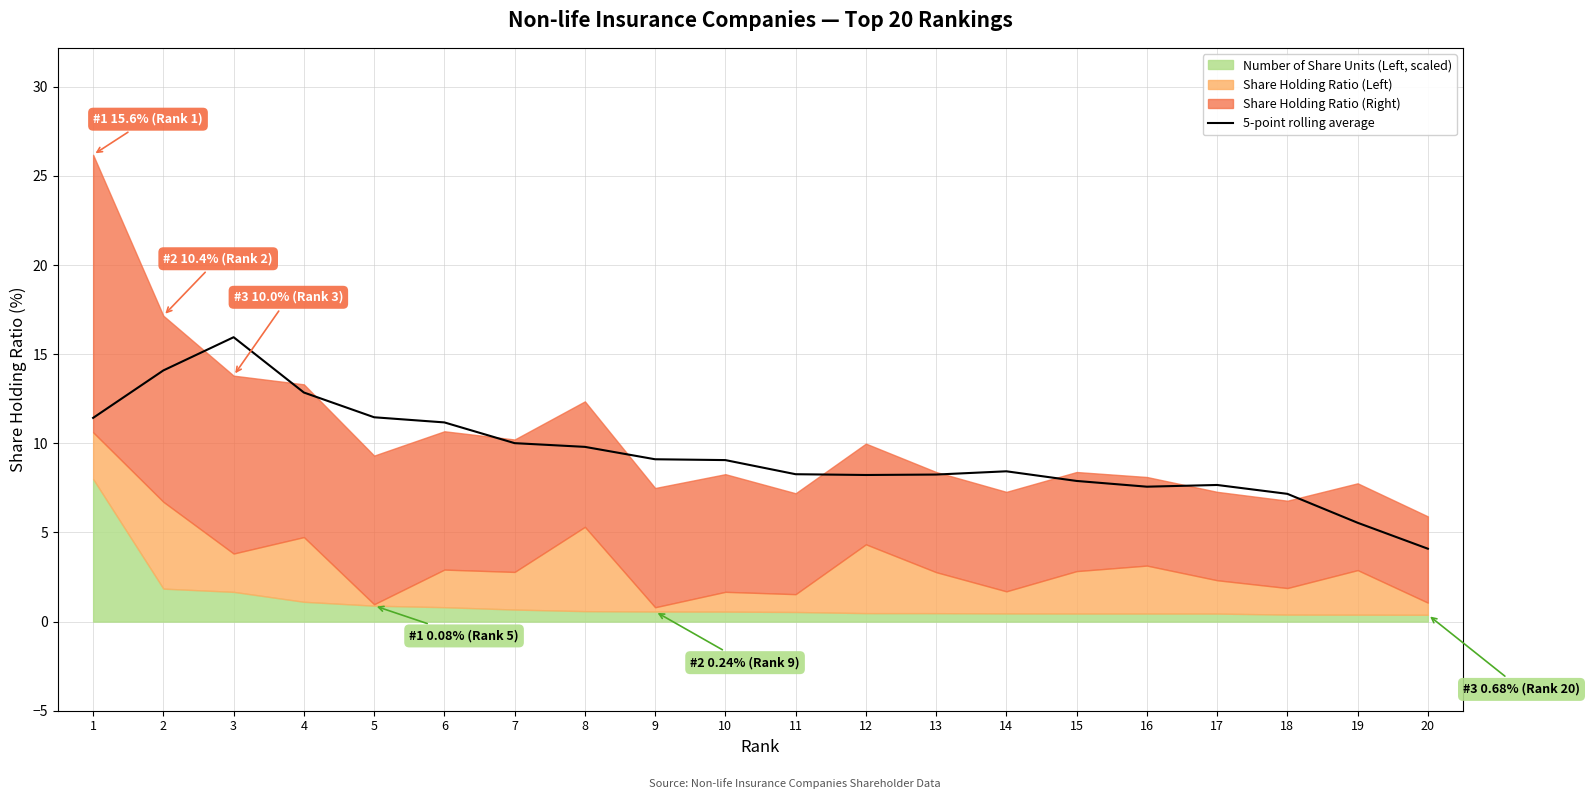

What is the value of the 19th point from the left?

5.5